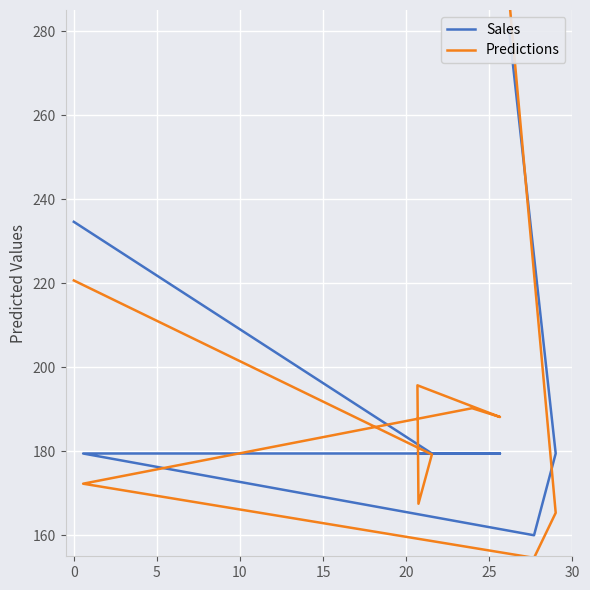

What is the label of the 3rd point from the left?

5